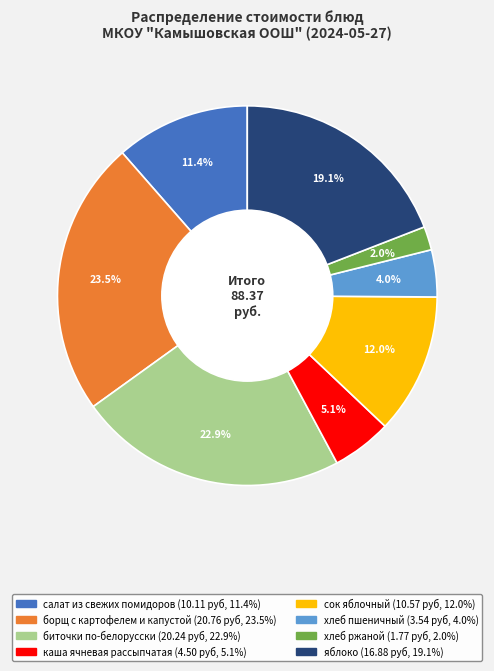

The салат из свежих помидоров slice represents 21% of the pie. True or false?

False